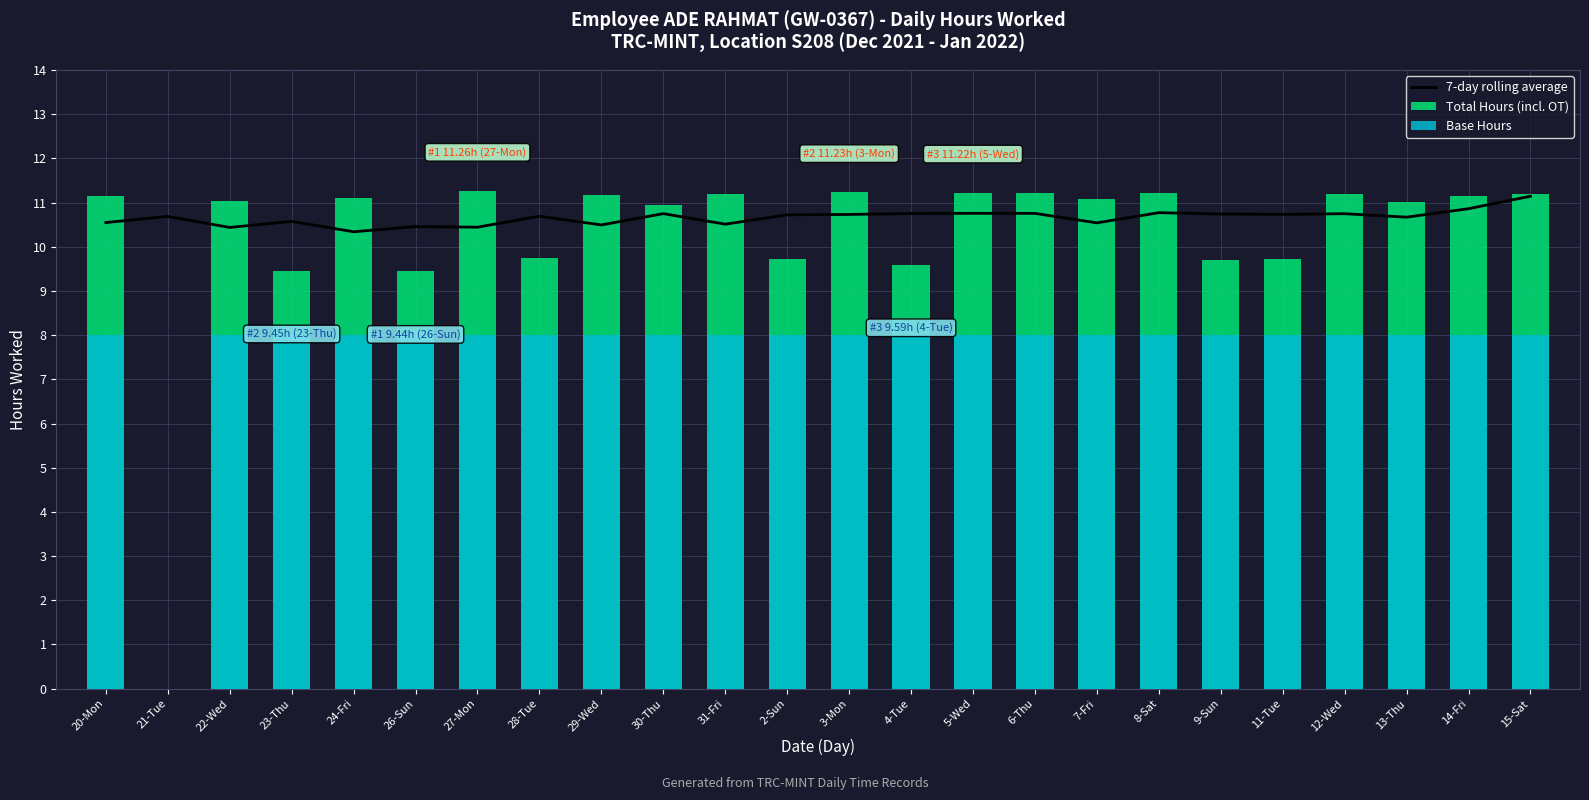

Reading left to right, extract all data points from this chart.

7-day rolling average: 10.5	10.7	10.4	10.6	10.3	10.5	10.4	10.7	10.5	10.7	10.5	10.7	10.7	10.8	10.8	10.8	10.5	10.8	10.7	10.7	10.7	10.7	10.9	11.1
Total Hours (incl. OT): 11.2	0.0	11.0	9.4	11.1	9.4	11.3	9.7	11.2	10.9	11.2	9.7	11.2	9.6	11.2	11.2	11.1	11.2	9.7	9.7	11.2	11.0	11.2	11.2
Base Hours: 8.0	0.0	8.0	8.0	8.0	8.0	8.0	8.0	8.0	8.0	8.0	8.0	8.0	8.0	8.0	8.0	8.0	8.0	8.0	8.0	8.0	8.0	8.0	8.0